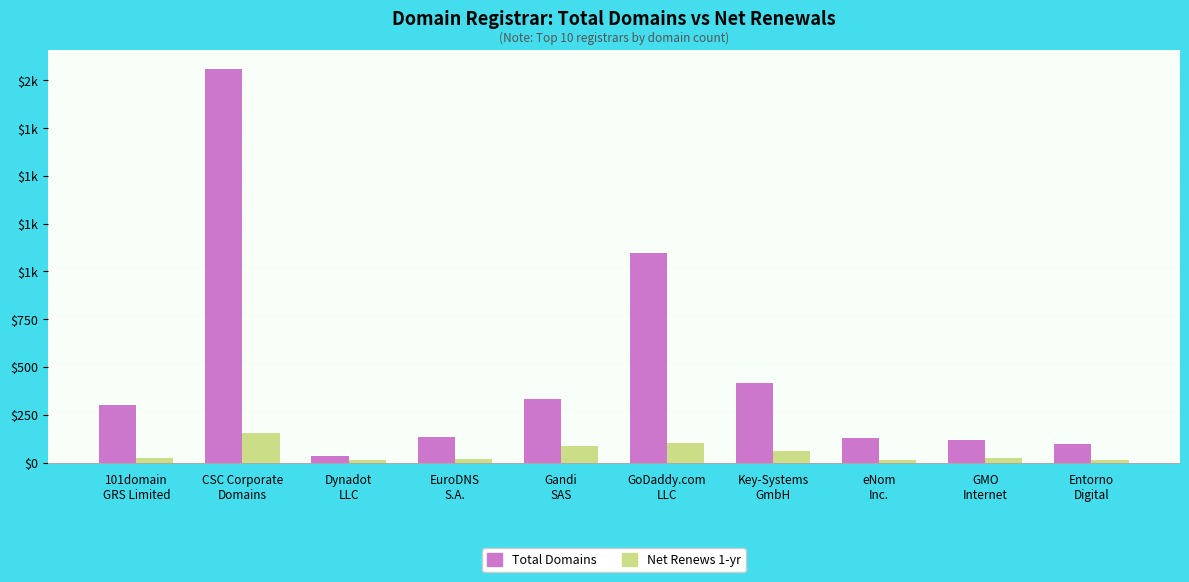

What is the difference between the second highest and minimum values in the Net Renews 1-yr series?

88